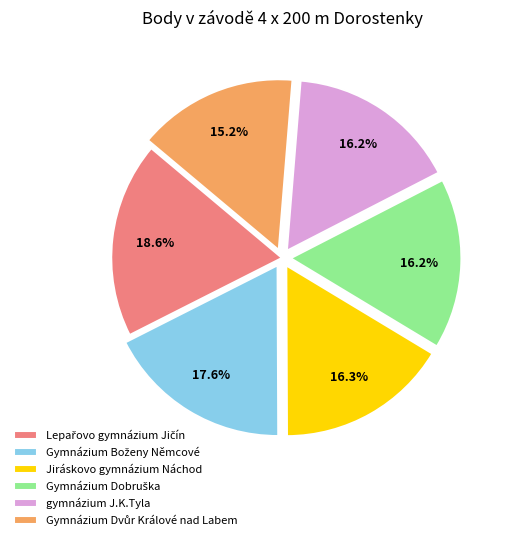

Is there any slice that represents more than half of the pie?

No